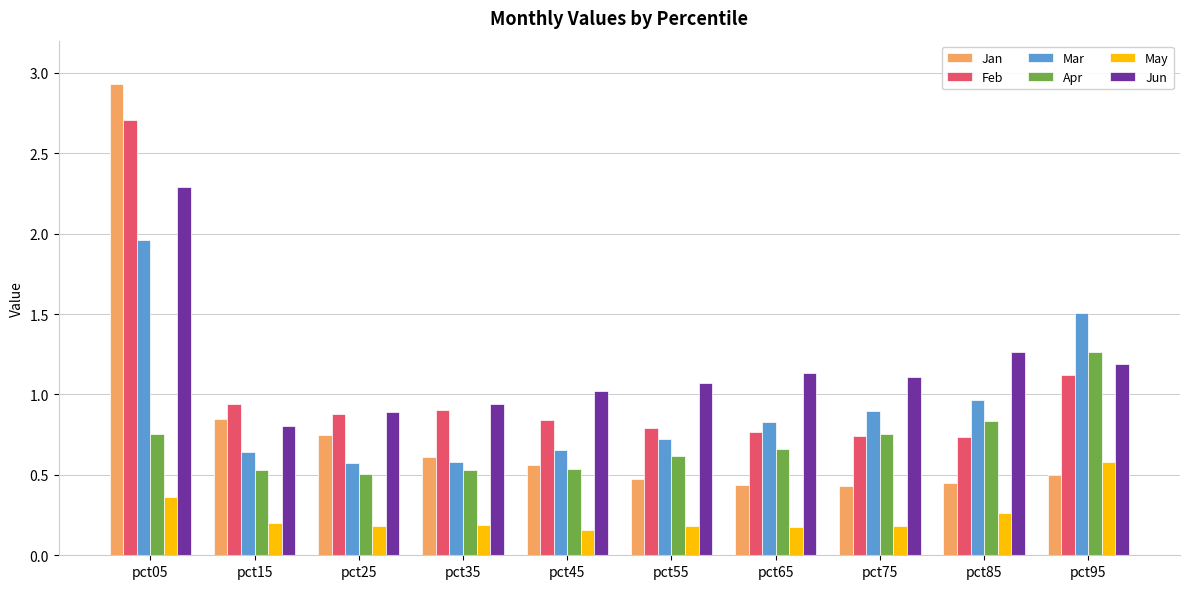

The May series shows 0.2 at pct25. True or false?

True